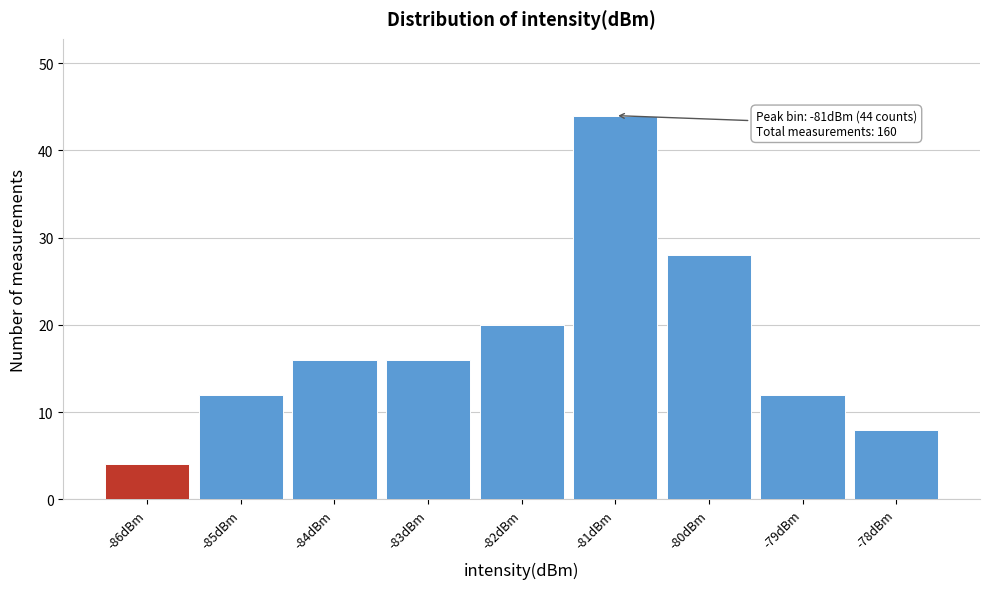

Which range on the x-axis has the tallest bar?

-81.5 to -80.5